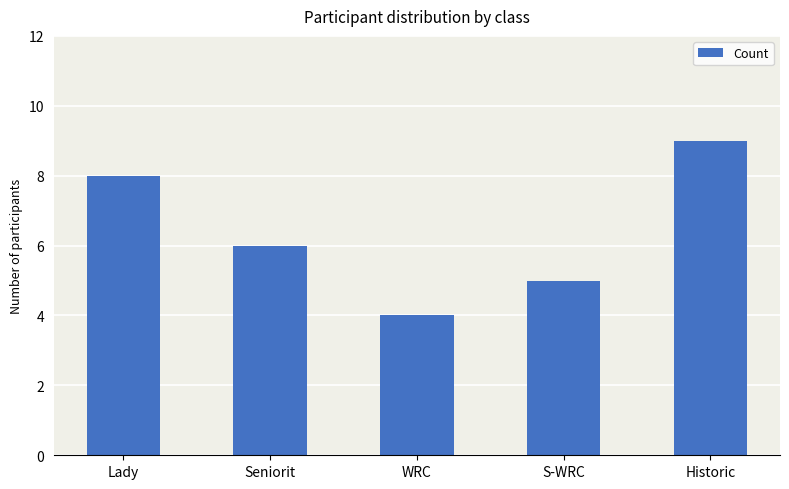

What is the change in value from Seniorit to S-WRC?

-1